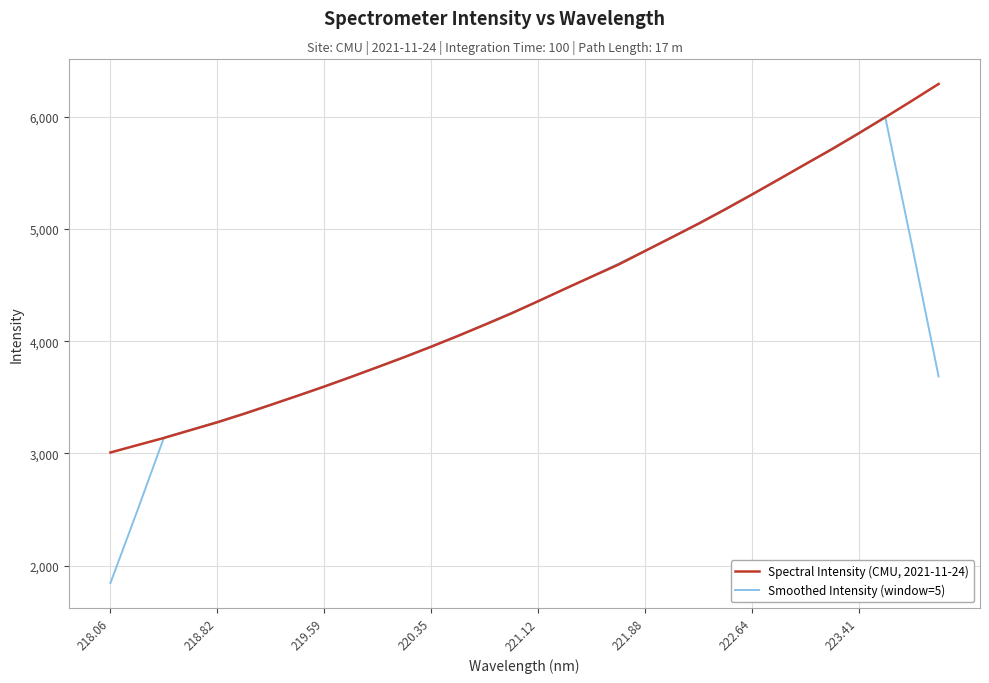

What is the minimum value shown in the chart?

1843.6